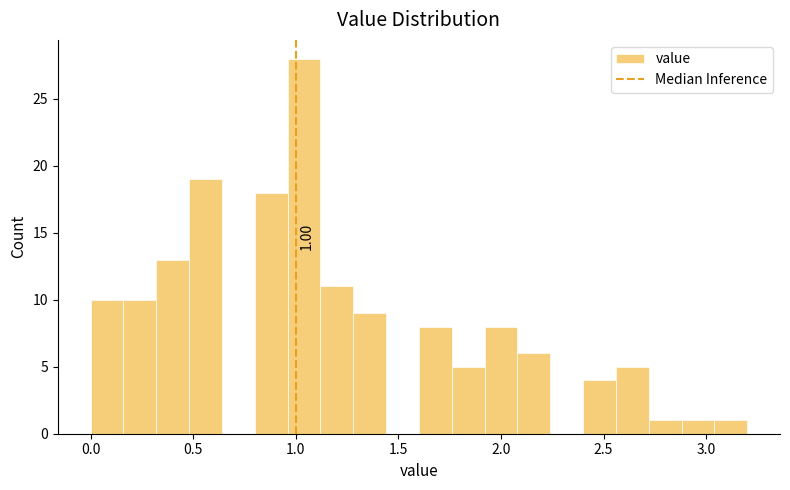

Read against the x-axis, roughly where is the centre of the tallest bar?

1.05